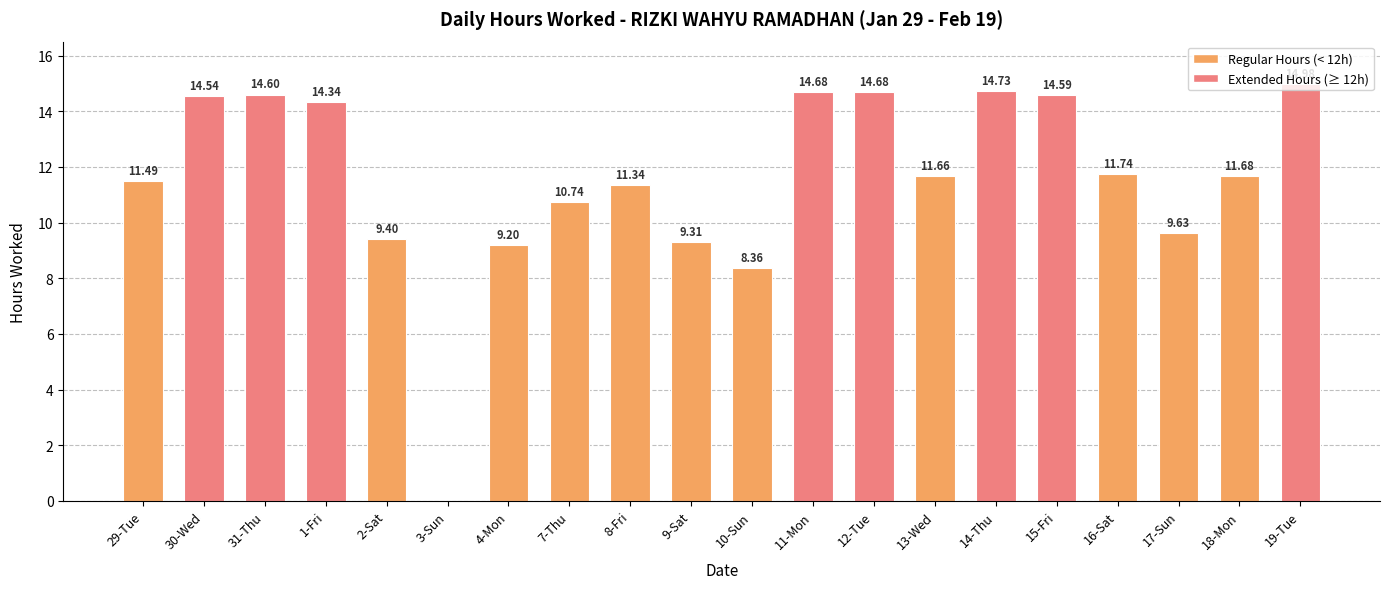

The chart shows a value of 14.7 at 11-Mon. True or false?

True